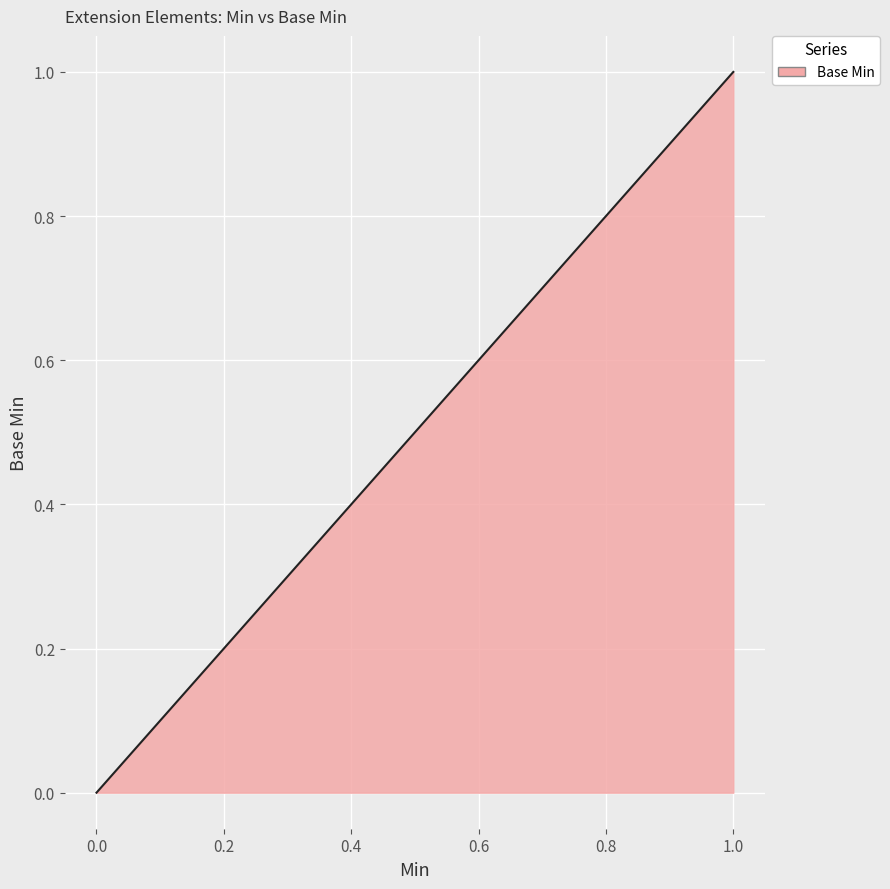

The chart shows a value of 0.5 at 0.0. True or false?

False